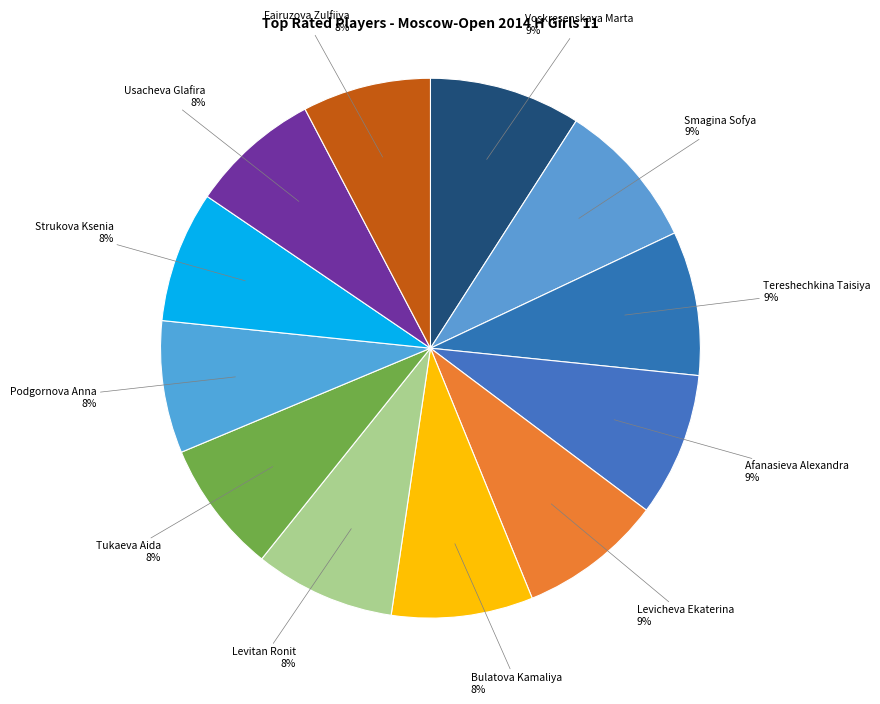

To the nearest percent, what is the difference between the largest and smallest slice percentages?

1%